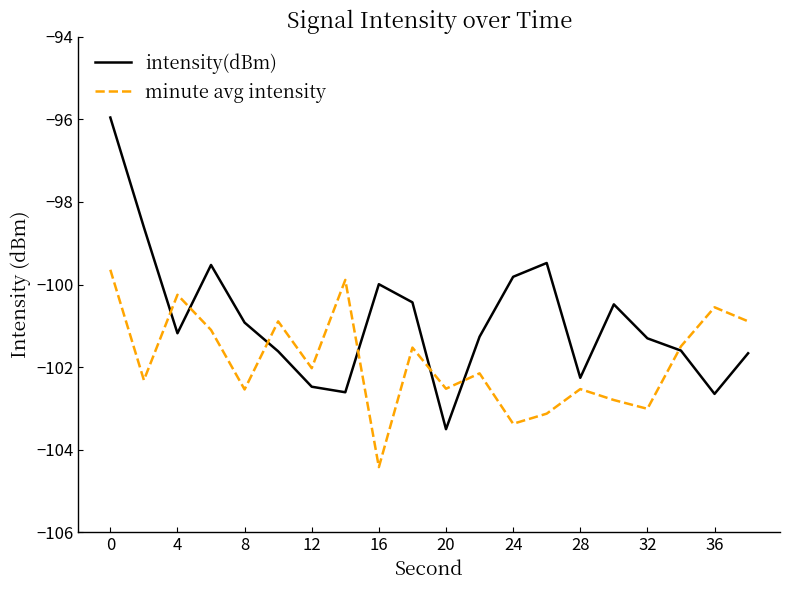

List the series in order of their peak value, lowest first.

minute avg intensity, intensity(dBm)